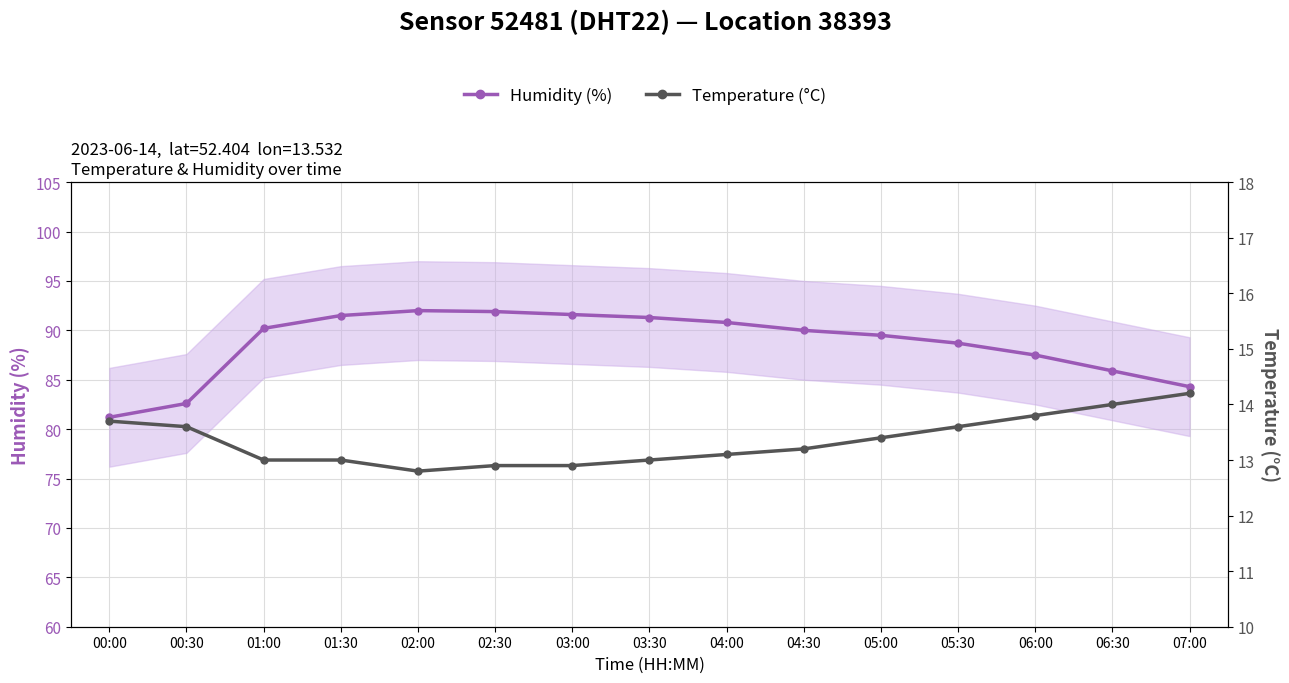

How many values in the Temperature (°C) series exceed 13?

9